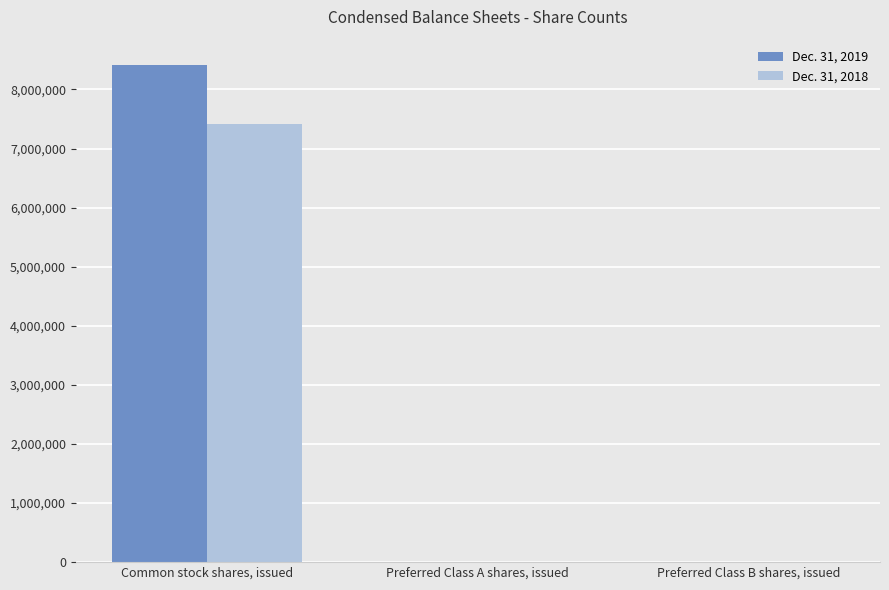

What is the average value of the Dec. 31, 2018 series?

2476444.1